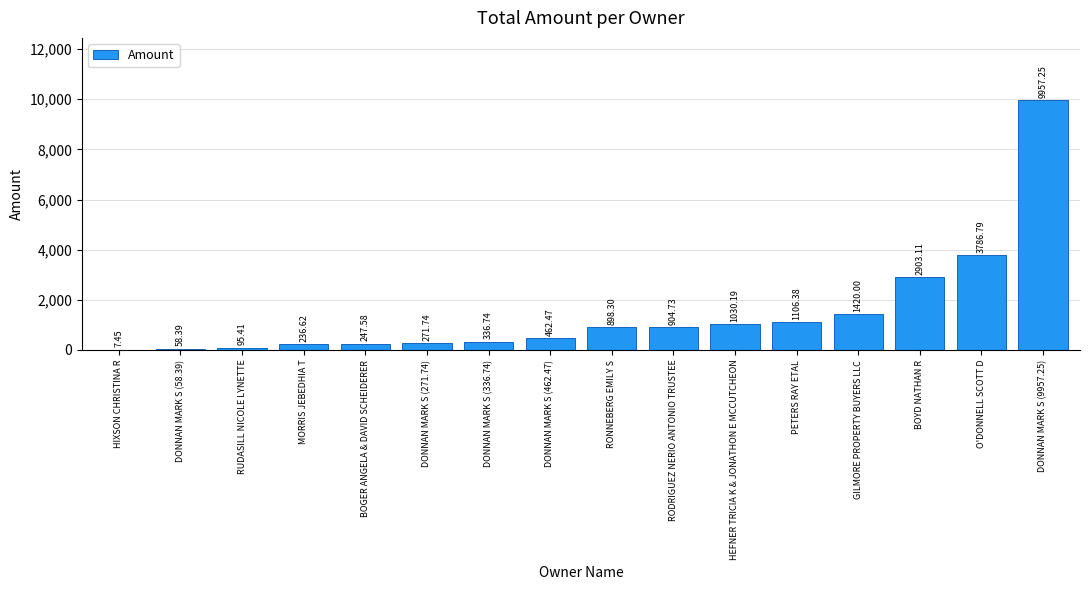

What is the sum of all values?

23723.2